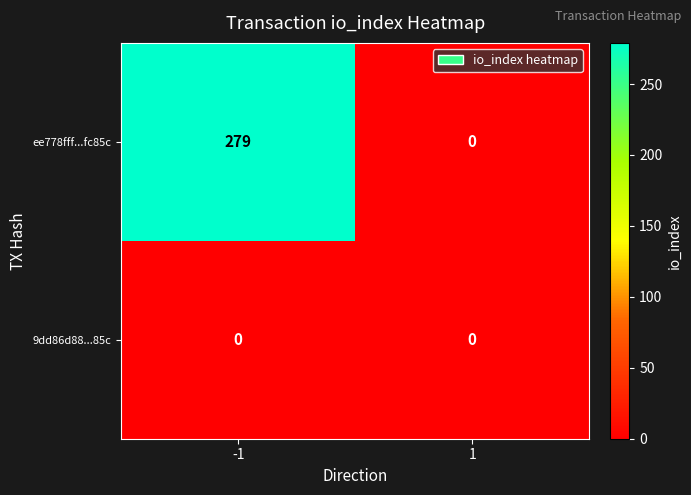

Between -1 and 1, which series saw the biggest shift?

ee778fff...fc85c